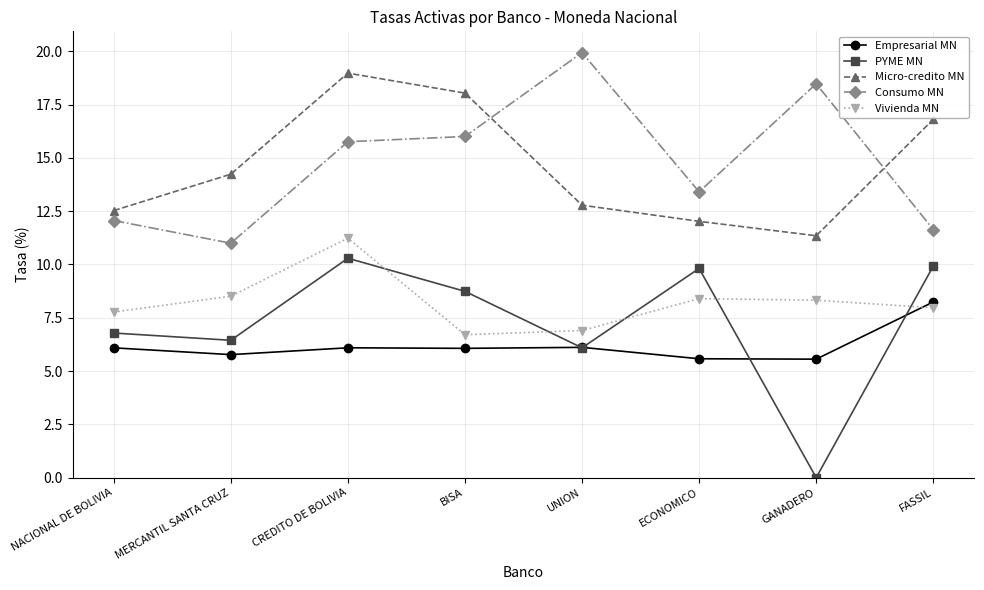

The PYME MN series shows 6.8 at NACIONAL DE BOLIVIA. True or false?

True